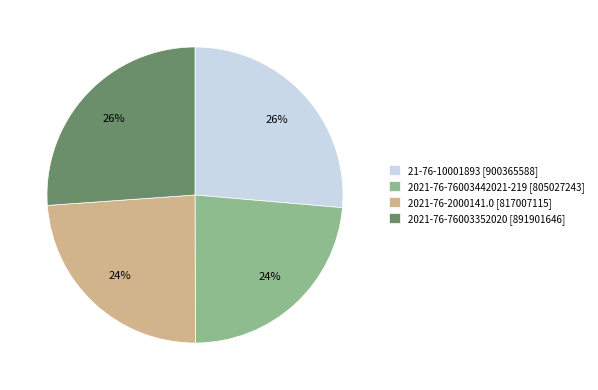

Approximately how many times larger is the value at 2021-76-2000141.0 [817007115] compared to 2021-76-76003352020 [891901646]?

0.9